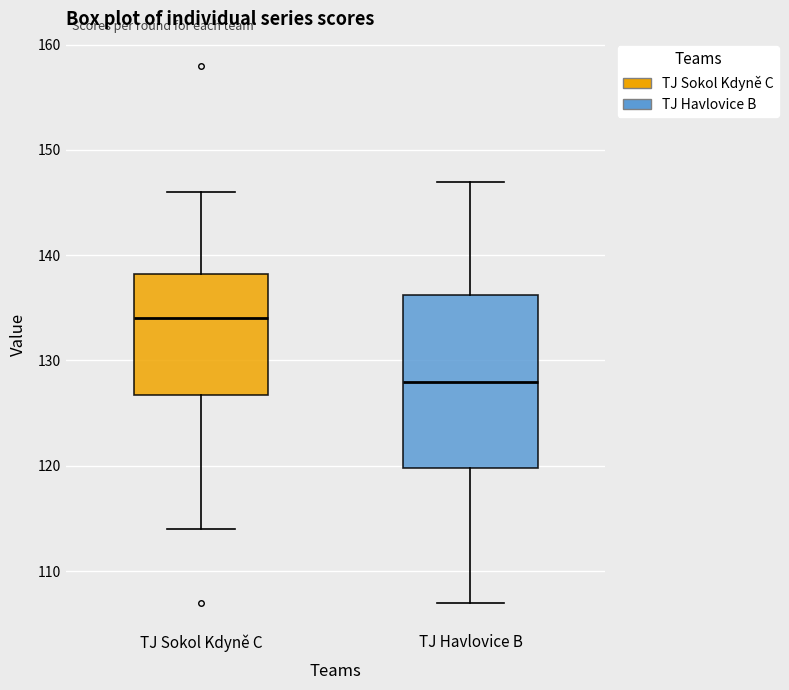

Reading left to right, read every box against the y-axis: the position of its median line, the range the box covers, and the ends of its whiskers. The values are not printed on the chart, so give them approximately, as read against the axis.

TJ Sokol Kdyně C: median 134, box 127 to 138, whiskers 114 to 146
TJ Havlovice B: median 128, box 120 to 136, whiskers 107 to 147